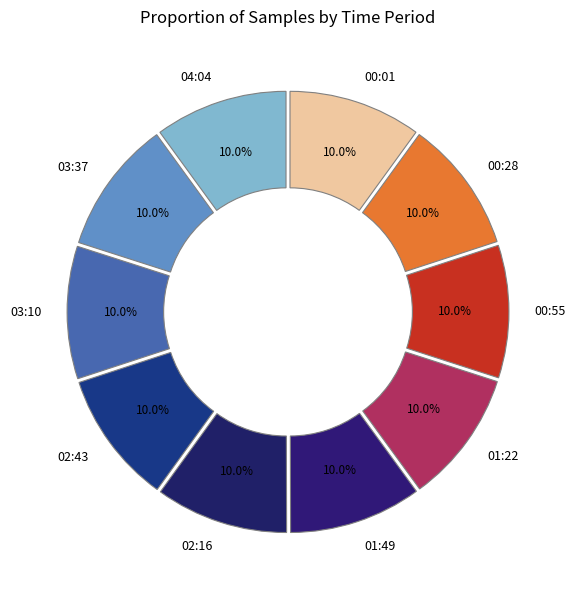

Is the sum of 28 and 28 greater than half?

No